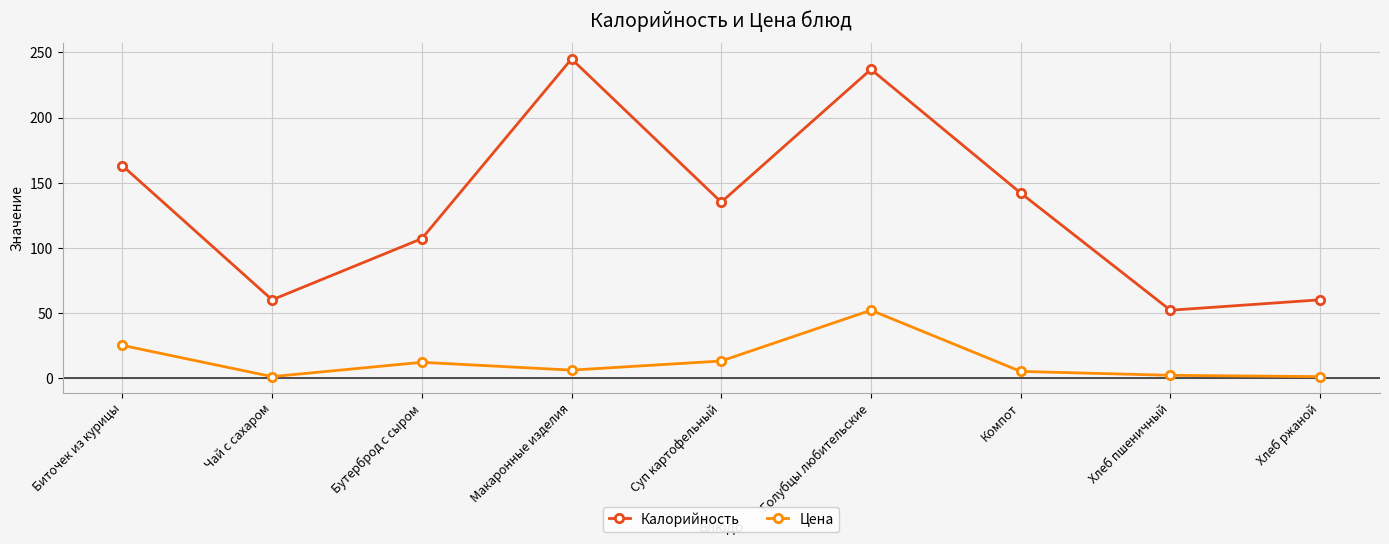

What are all the series names shown in the legend?

Калорийность, Цена